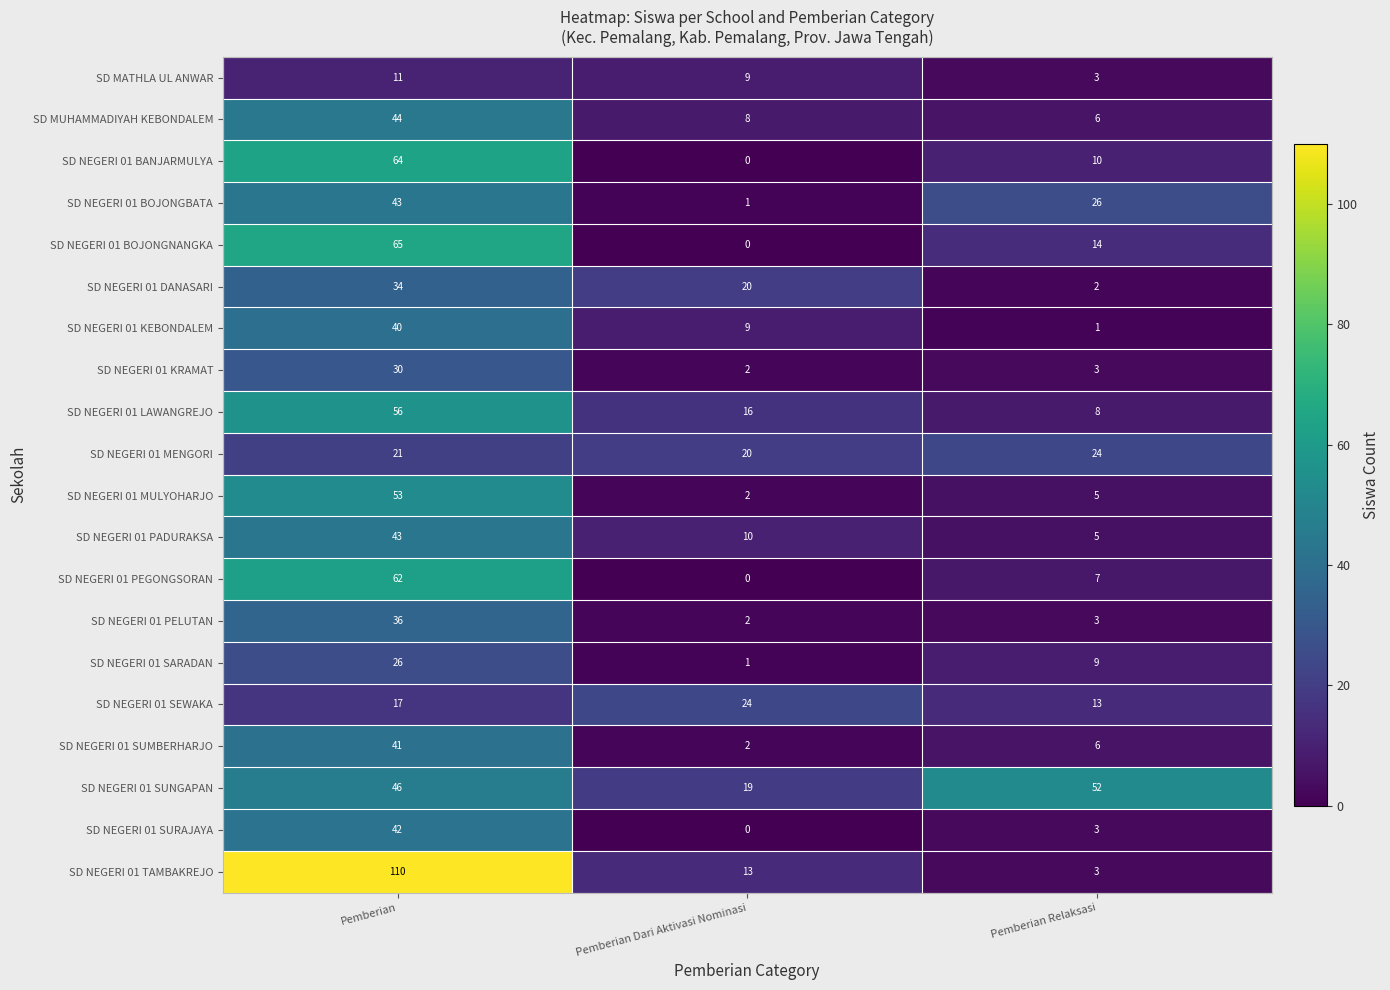

What is the difference between the maximum and minimum values in the SD NEGERI 01 SURAJAYA series?

42